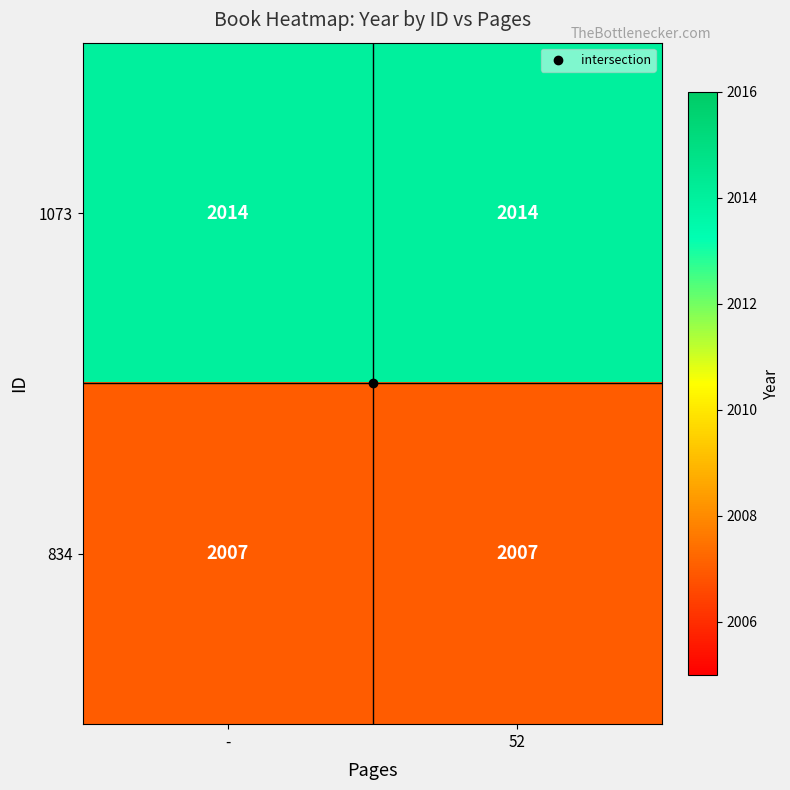

Is it true that 834 equals 1276 at -?

False